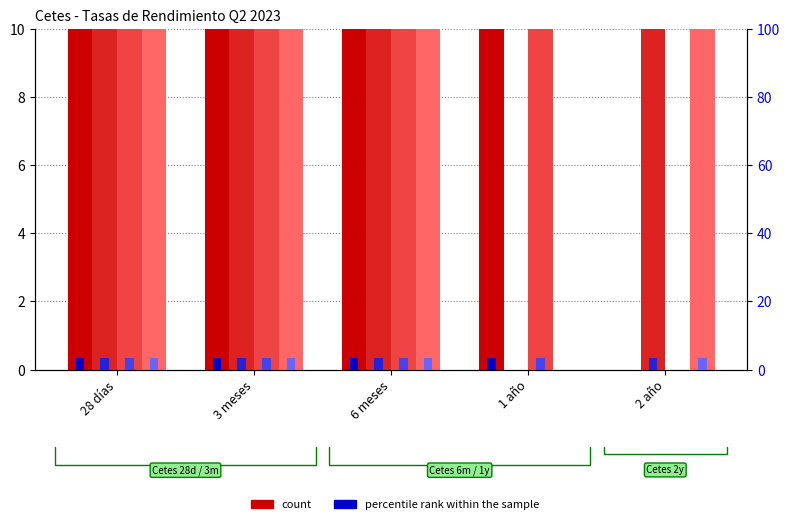

At which label does 2023-04-05 first exceed 11?

28 días